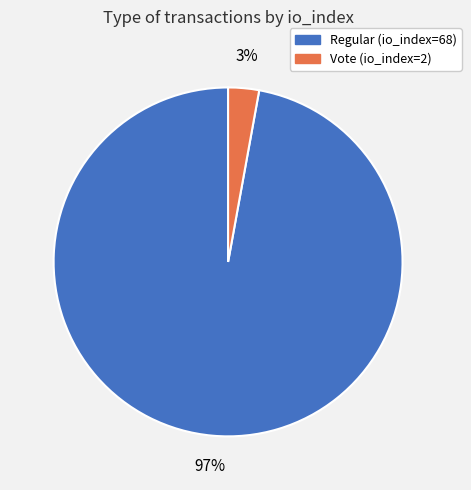

Count the number of slices in the pie.

2